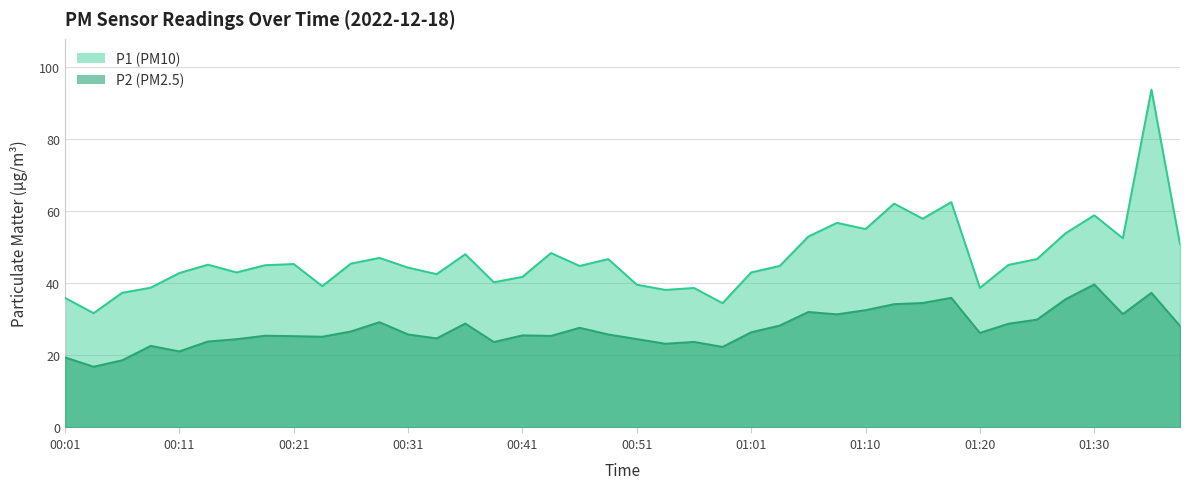

At which category is the sum across all series the highest?

01:35